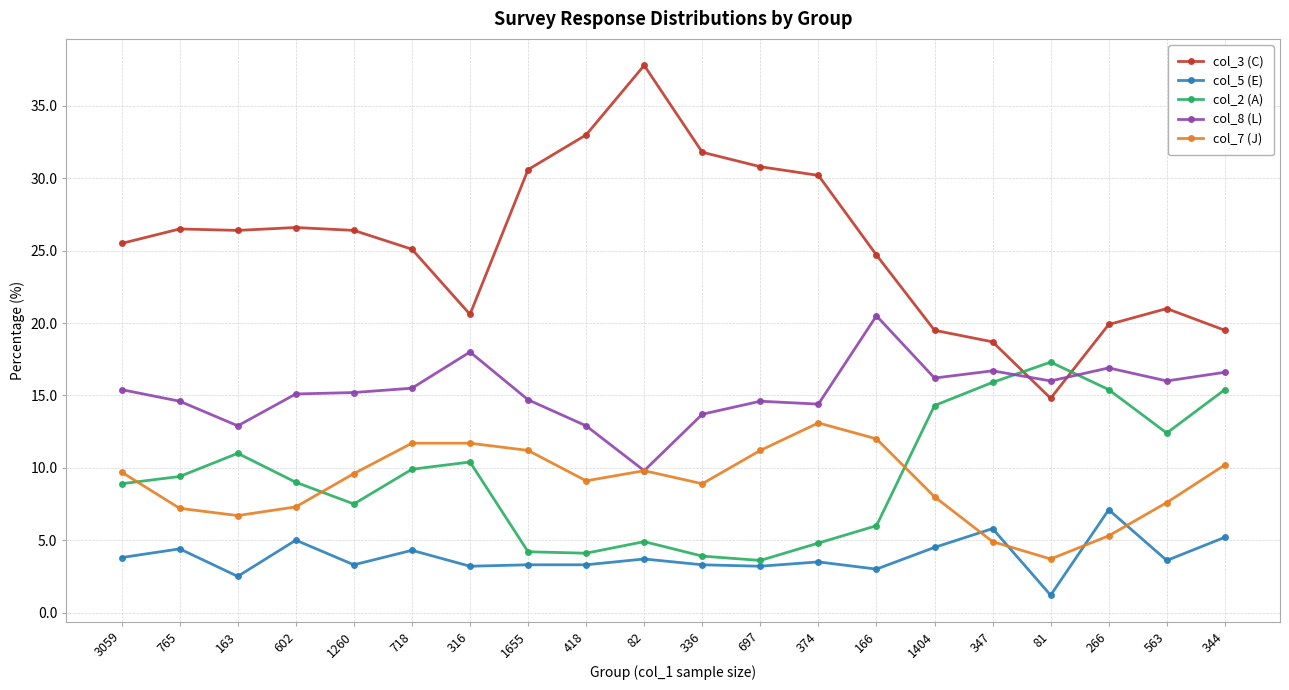

Which series has the widest spread of values?

col_3 (C)